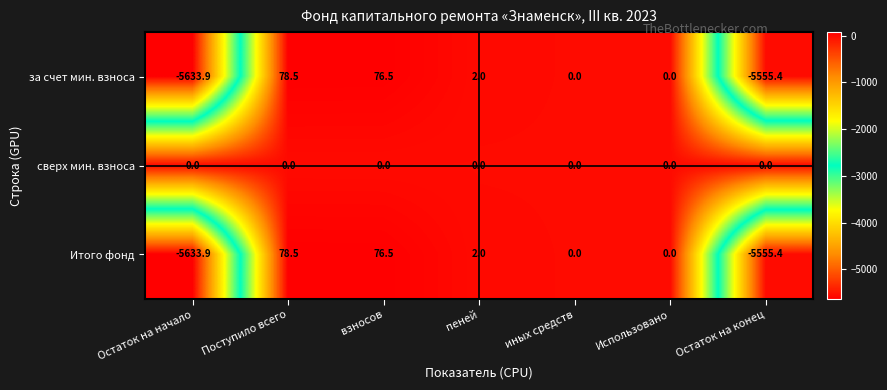

Which label corresponds to the largest value in the chart?

Поступило всего